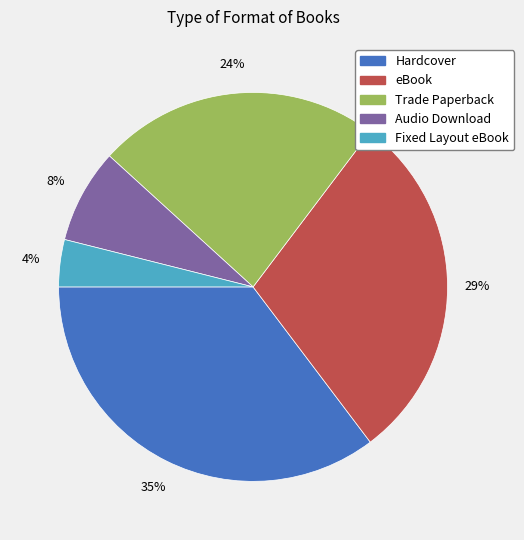

Does eBook account for over 50% of the chart?

No